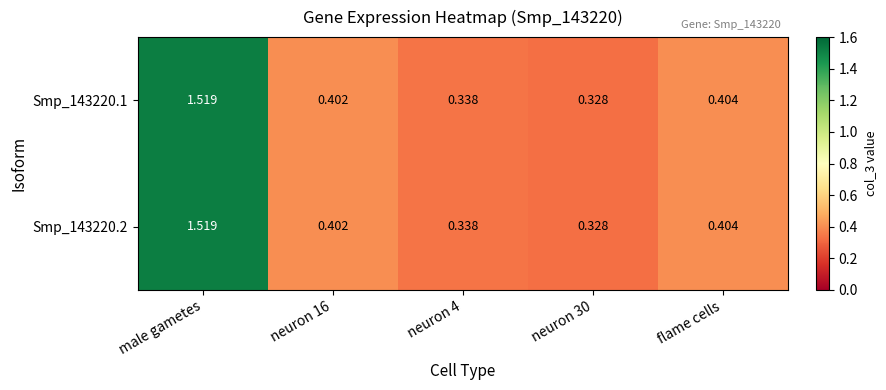

At which category is the sum across all series the highest?

male gametes